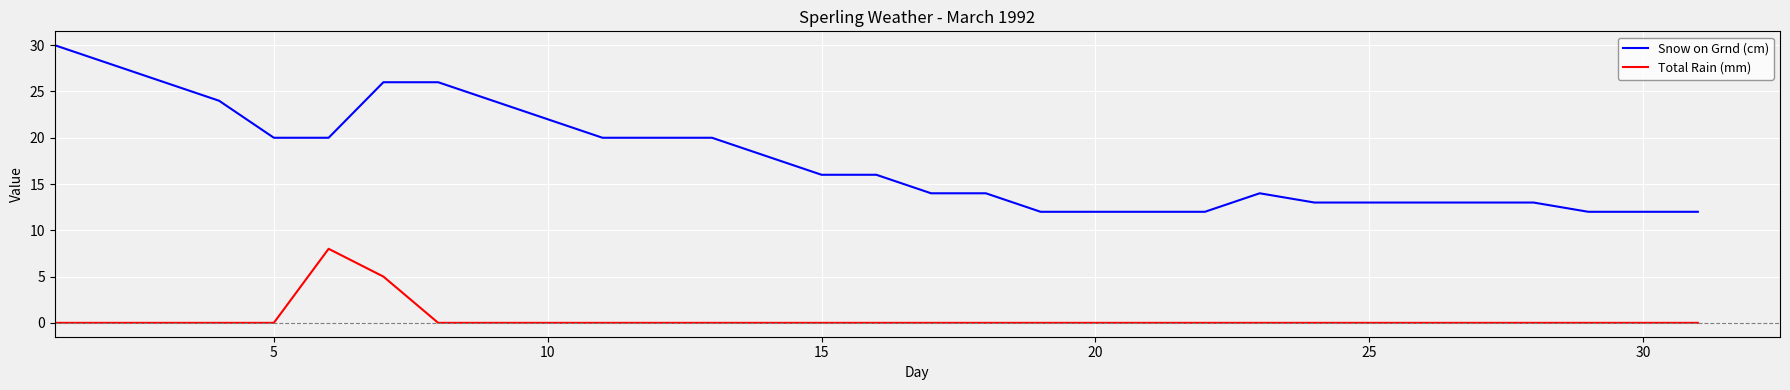

Rank the series by their average value, from highest to lowest.

Snow on Grnd (cm), Total Rain (mm)